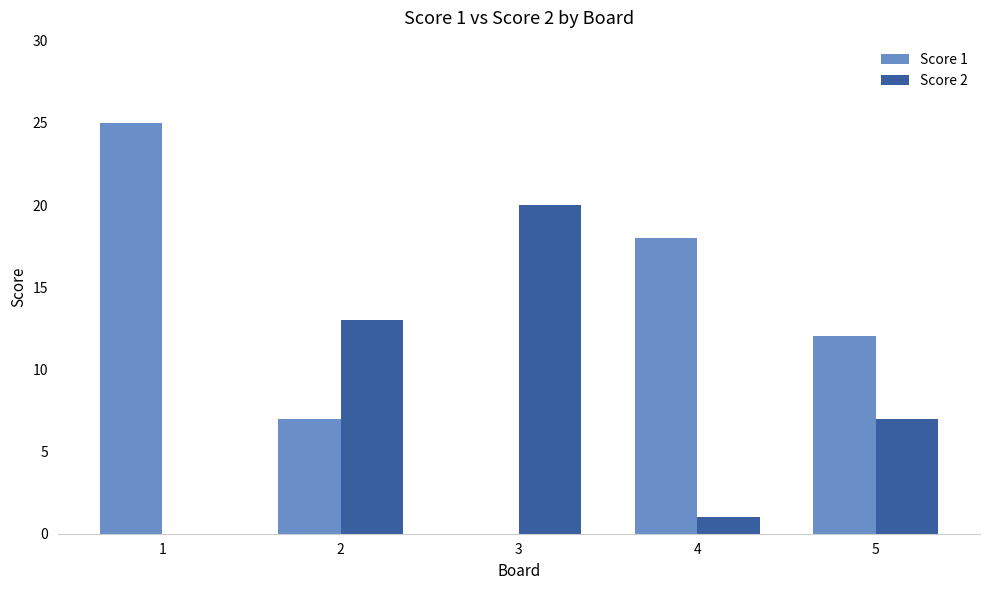

What is the total value across all series at 2?

20